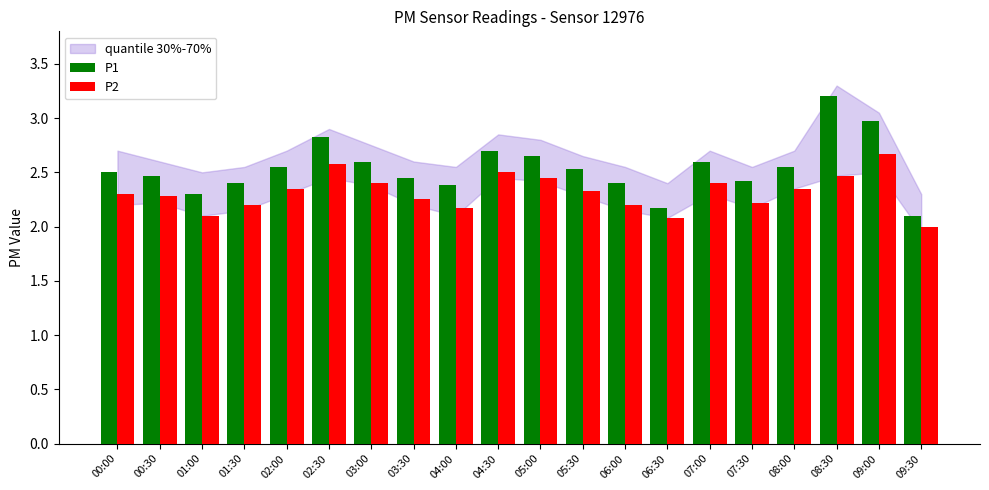

How many groups of bars are there?

20